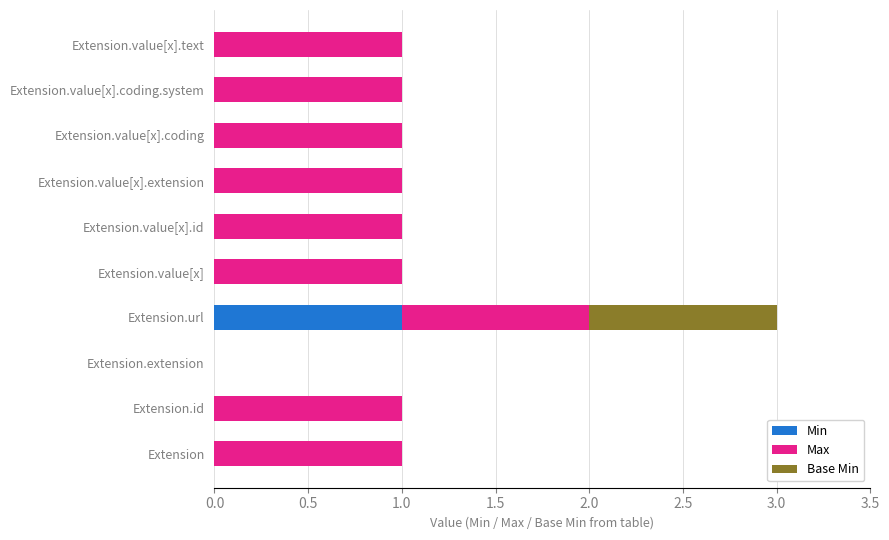

How many bars are there in each group?

3